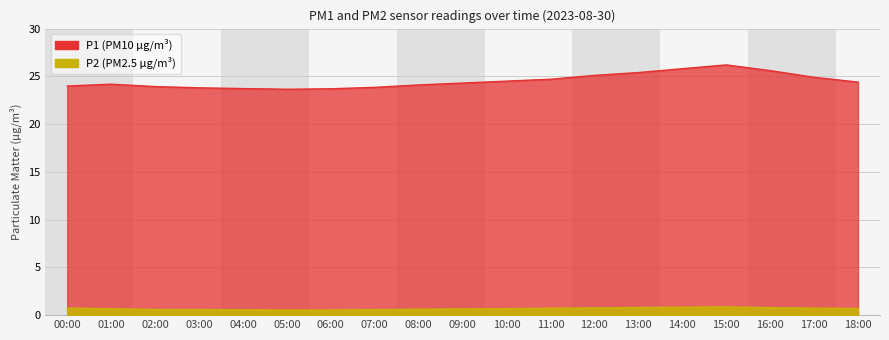

At how many categories does at least one series exceed 3?

19